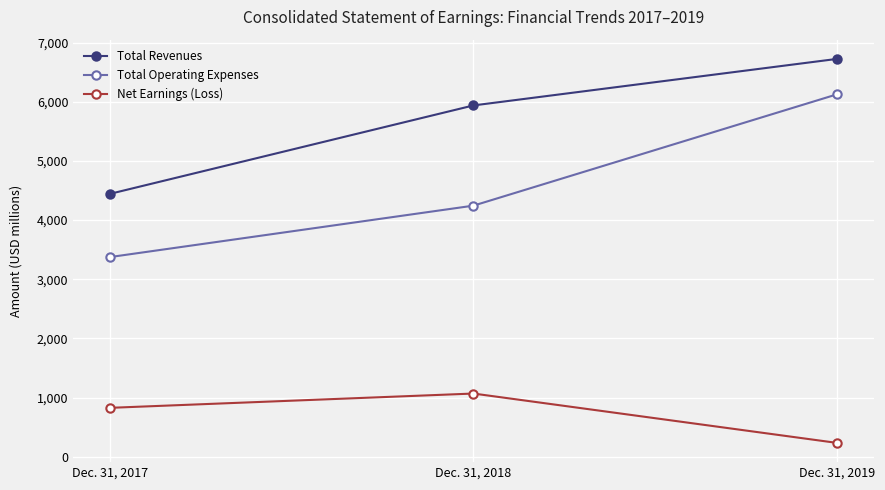

Rank the series by their average value, from lowest to highest.

Net Earnings (Loss), Total Operating Expenses, Total Revenues